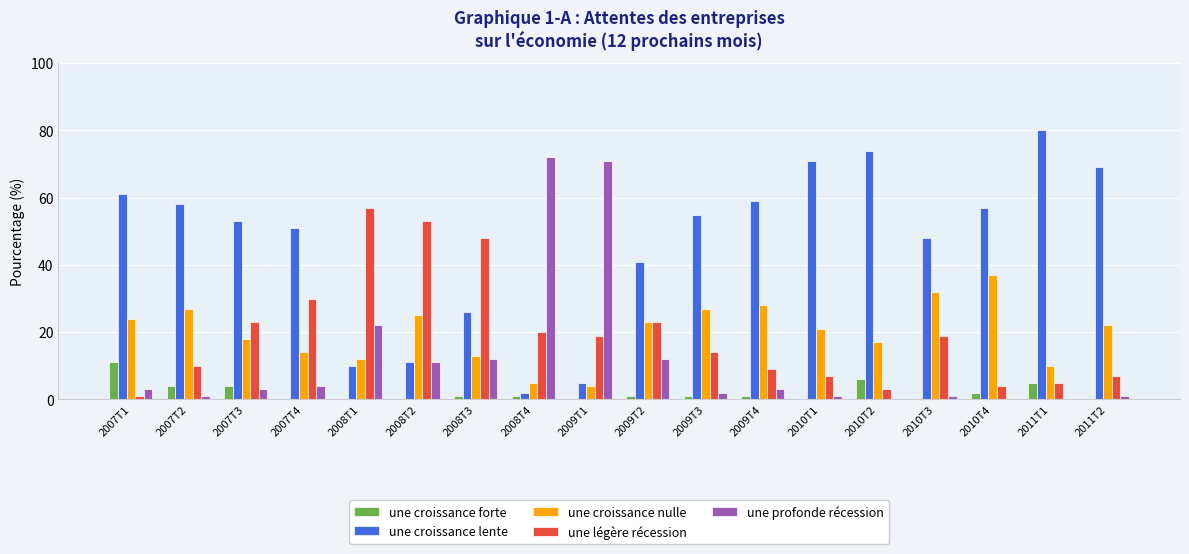

Between 2007T4 and 2009T3, which series saw the biggest shift?

une légère récession